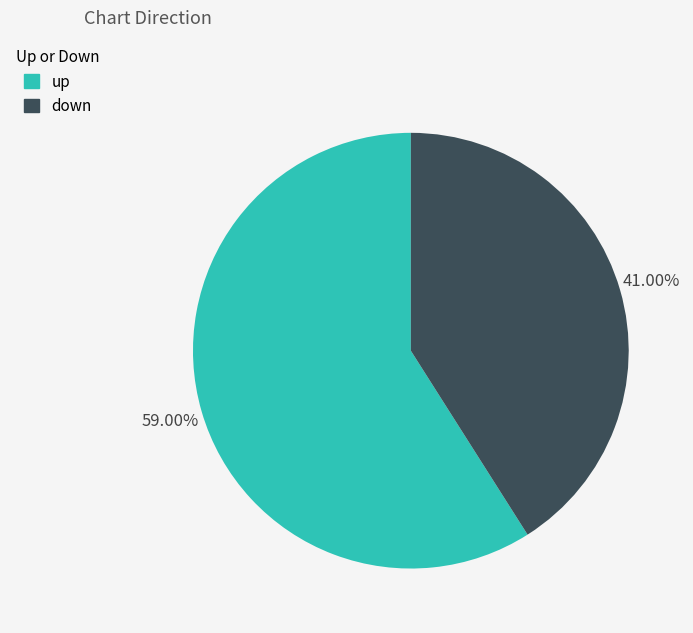

Rank the categories by value from highest to lowest.

up, down